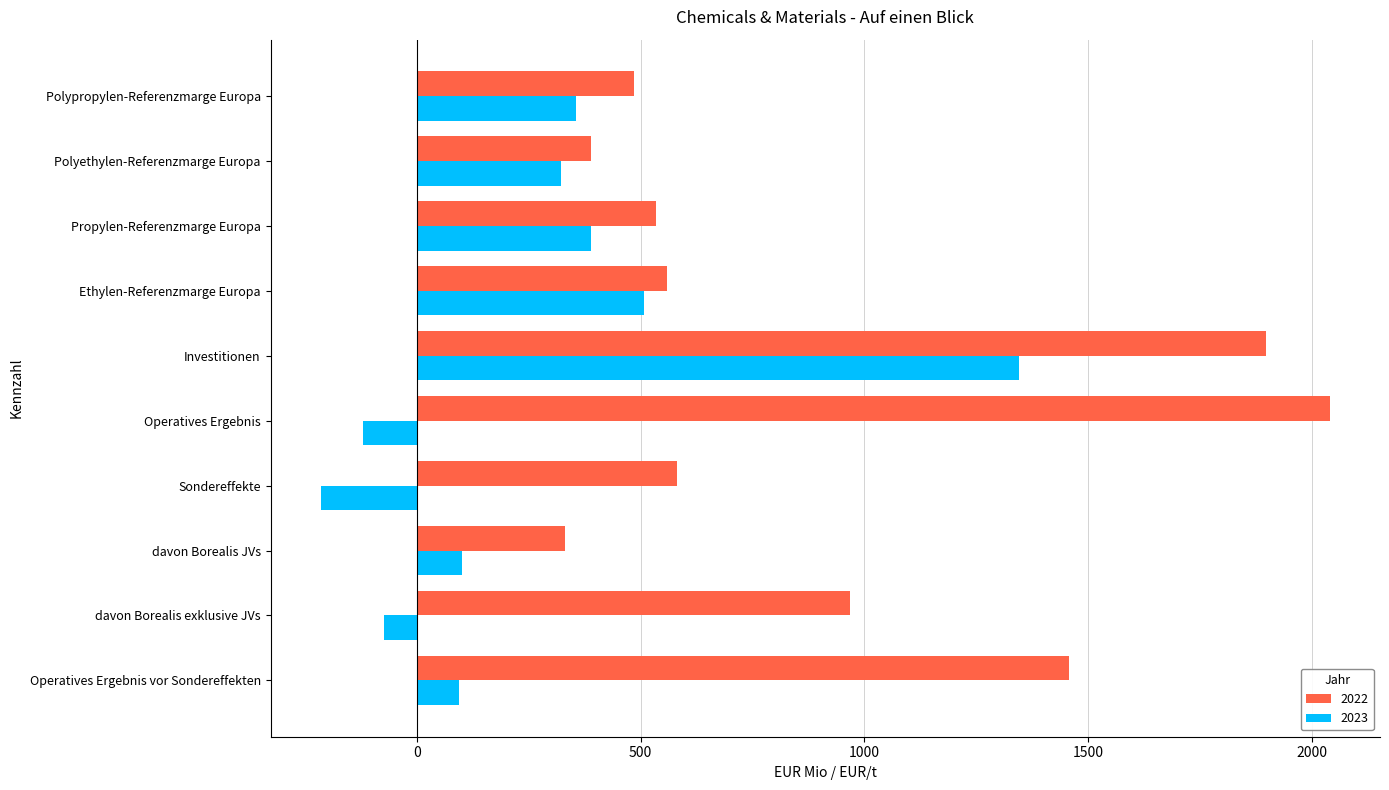

What is the difference between the highest and lowest values at Polyethylen-Referenzmarge Europa?

68